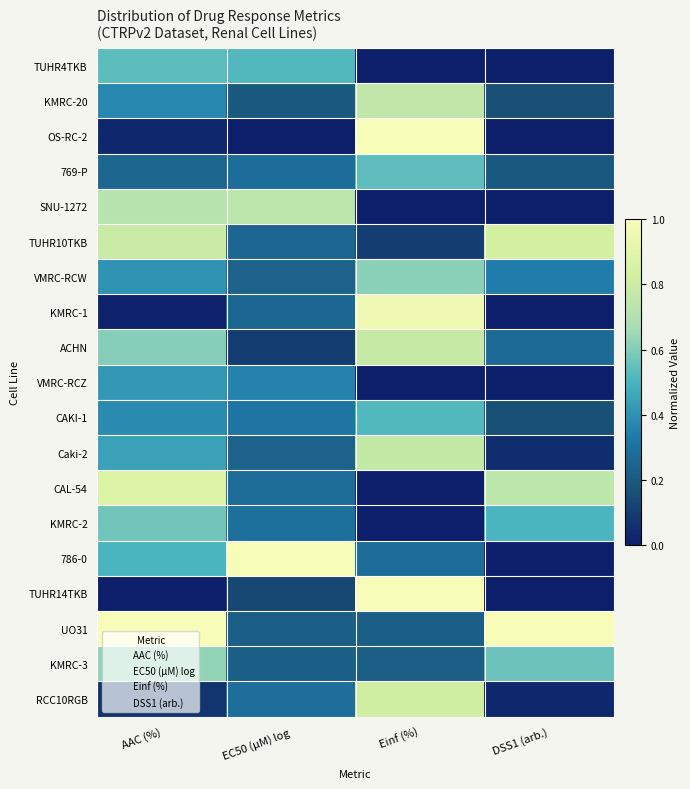

Reading left to right, transcribe all the data shown in this chart.

TUHR4TKB: AAC (%)=0.5	EC50 (µM) log=0.5	Einf (%)=0.0	DSS1 (arb.)=0.0
KMRC-20: AAC (%)=0.4	EC50 (µM) log=0.2	Einf (%)=0.8	DSS1 (arb.)=0.2
OS-RC-2: AAC (%)=0.0	EC50 (µM) log=0.0	Einf (%)=1.0	DSS1 (arb.)=0.0
769-P: AAC (%)=0.3	EC50 (µM) log=0.3	Einf (%)=0.5	DSS1 (arb.)=0.2
SNU-1272: AAC (%)=0.7	EC50 (µM) log=0.7	Einf (%)=0.0	DSS1 (arb.)=0.0
TUHR10TKB: AAC (%)=0.8	EC50 (µM) log=0.3	Einf (%)=0.1	DSS1 (arb.)=0.8
VMRC-RCW: AAC (%)=0.4	EC50 (µM) log=0.2	Einf (%)=0.6	DSS1 (arb.)=0.3
KMRC-1: AAC (%)=0.0	EC50 (µM) log=0.3	Einf (%)=1.0	DSS1 (arb.)=0.0
ACHN: AAC (%)=0.6	EC50 (µM) log=0.1	Einf (%)=0.8	DSS1 (arb.)=0.3
VMRC-RCZ: AAC (%)=0.4	EC50 (µM) log=0.4	Einf (%)=0.0	DSS1 (arb.)=0.0
CAKI-1: AAC (%)=0.4	EC50 (µM) log=0.3	Einf (%)=0.5	DSS1 (arb.)=0.2
Caki-2: AAC (%)=0.4	EC50 (µM) log=0.2	Einf (%)=0.8	DSS1 (arb.)=0.1
CAL-54: AAC (%)=0.9	EC50 (µM) log=0.3	Einf (%)=0.0	DSS1 (arb.)=0.7
KMRC-2: AAC (%)=0.6	EC50 (µM) log=0.3	Einf (%)=0.0	DSS1 (arb.)=0.5
786-0: AAC (%)=0.5	EC50 (µM) log=1.0	Einf (%)=0.3	DSS1 (arb.)=0.0
TUHR14TKB: AAC (%)=0.0	EC50 (µM) log=0.1	Einf (%)=1.0	DSS1 (arb.)=0.0
UO31: AAC (%)=1.0	EC50 (µM) log=0.2	Einf (%)=0.2	DSS1 (arb.)=1.0
KMRC-3: AAC (%)=0.6	EC50 (µM) log=0.2	Einf (%)=0.2	DSS1 (arb.)=0.6
RCC10RGB: AAC (%)=0.1	EC50 (µM) log=0.3	Einf (%)=0.8	DSS1 (arb.)=0.0